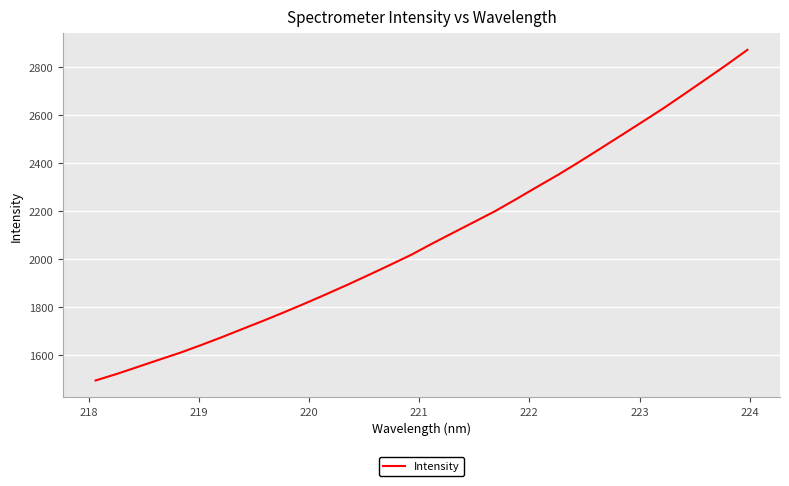

What is the maximum value shown in the chart?

2872.5